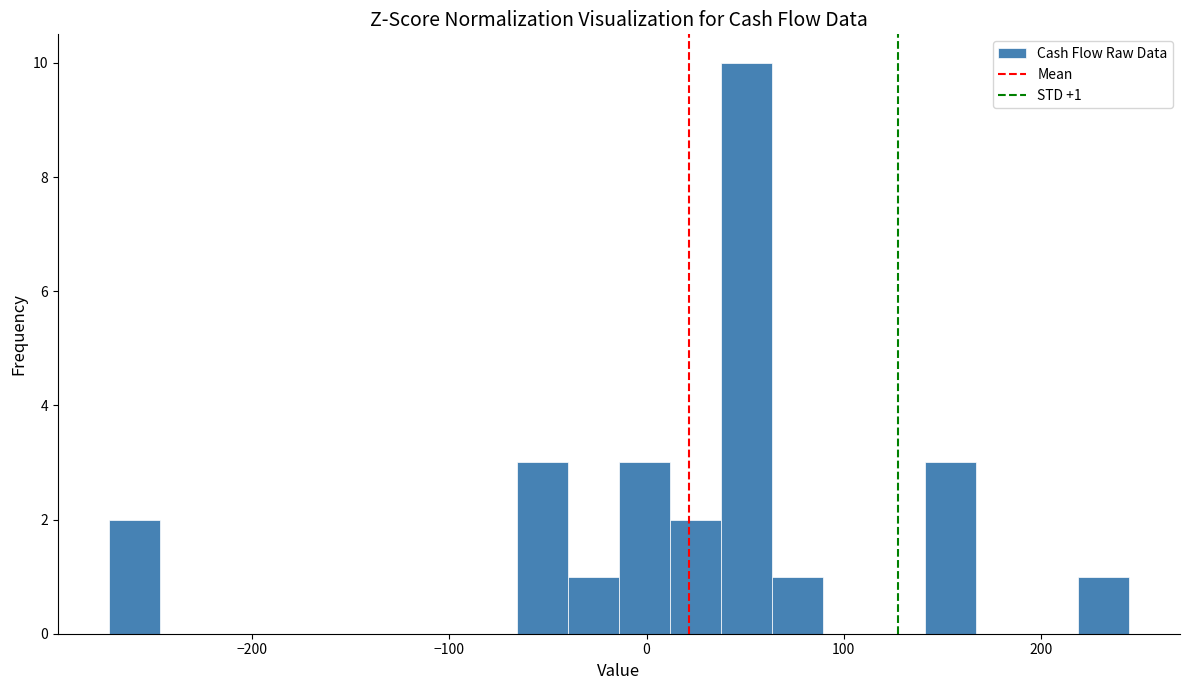

Read against the x-axis, roughly where is the centre of the tallest bar?

50